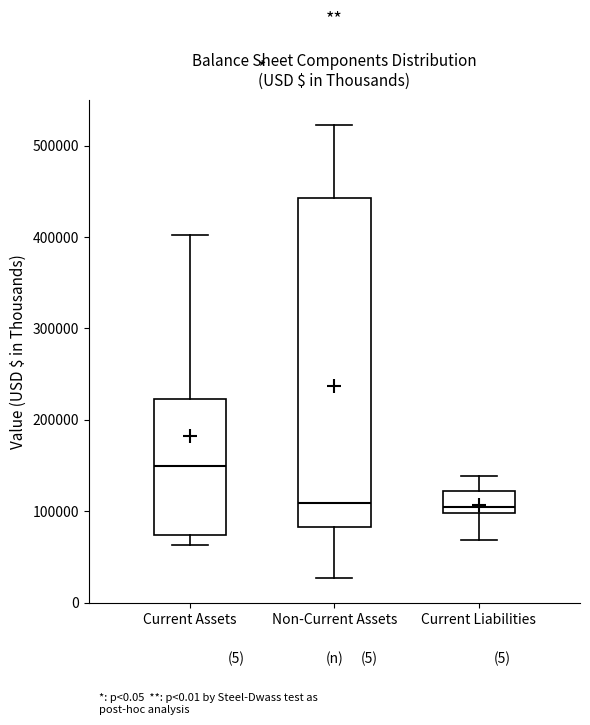

Which box's median line is the highest?

Current Assets